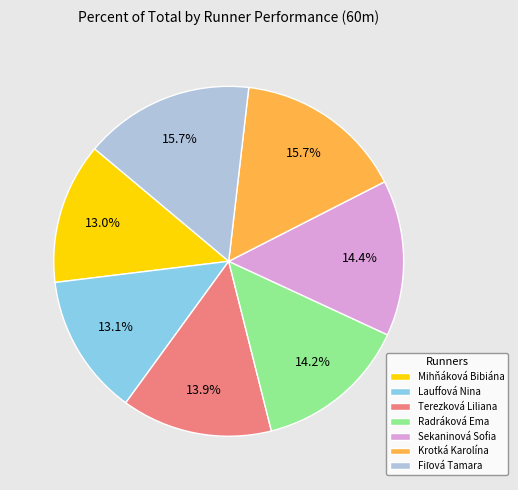

Approximately how many times larger is the value at Lauffová Nina compared to Radráková Ema?

0.9